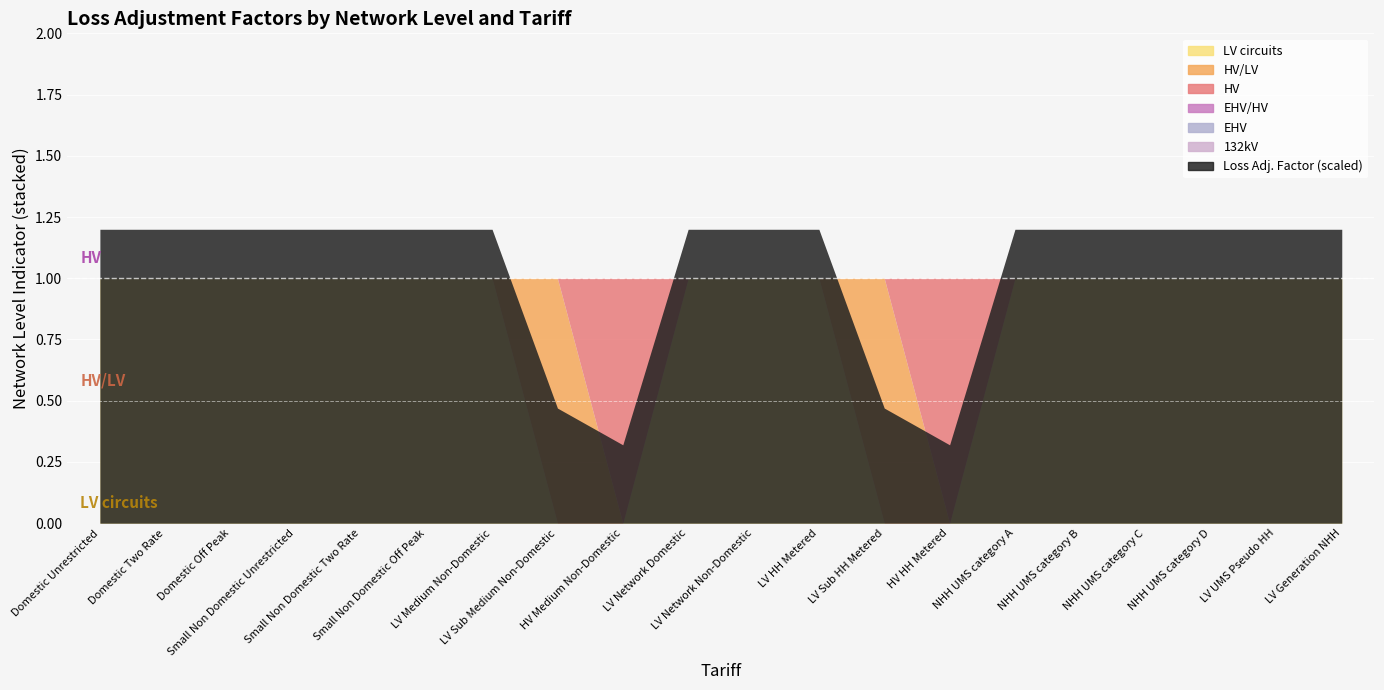

Where is the first local maximum for HV?

HV Medium Non-Domestic